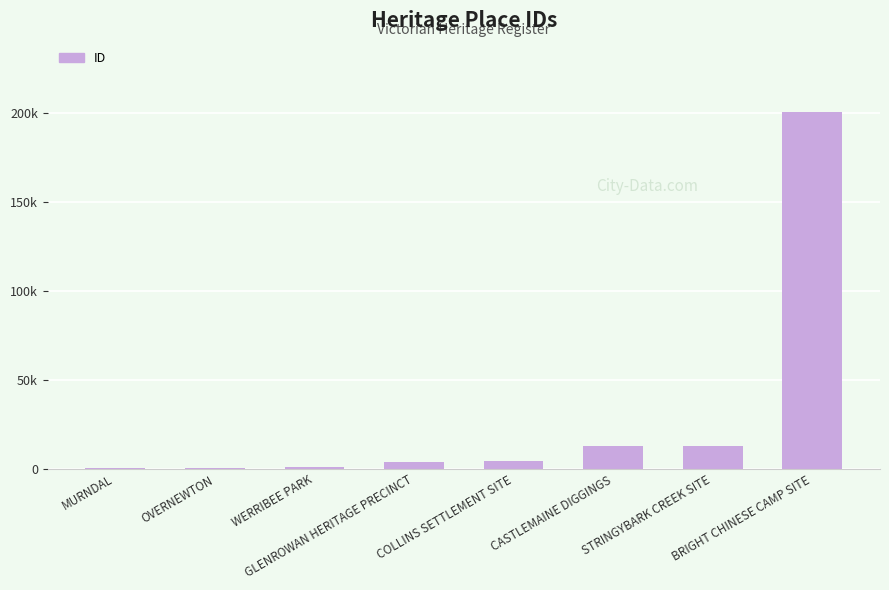

What position from the right is CASTLEMAINE DIGGINGS?

3